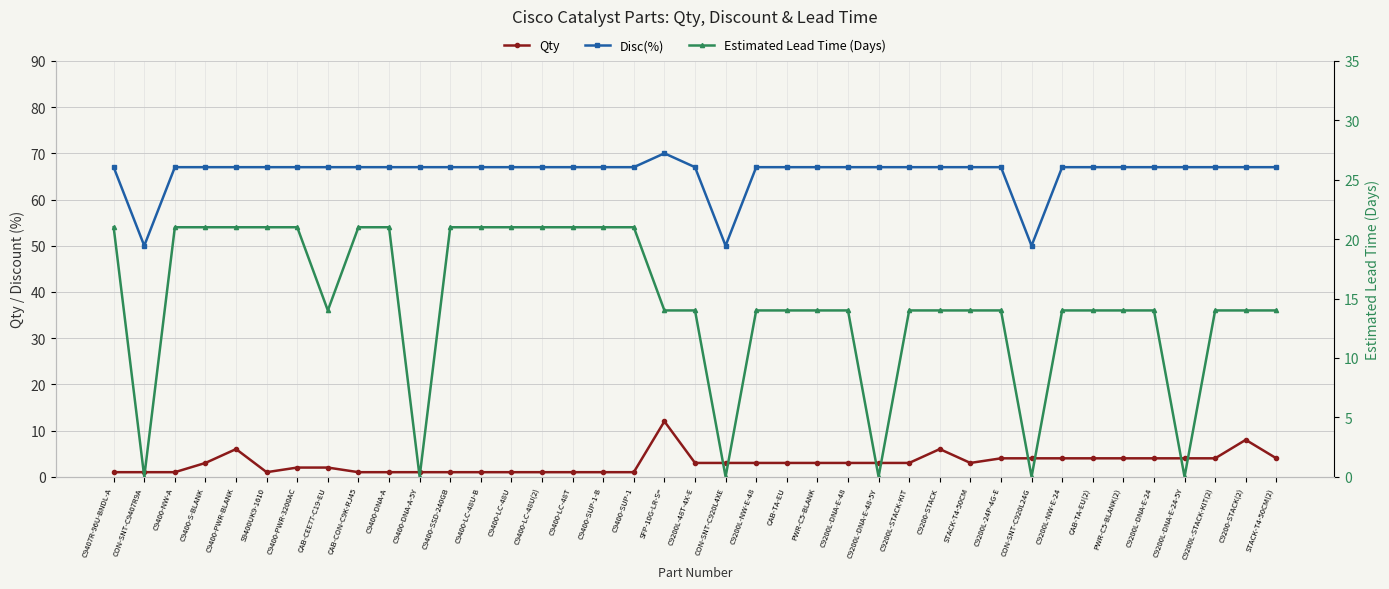

What are all the series names shown in the legend?

Qty, Disc(%), Estimated Lead Time (Days)